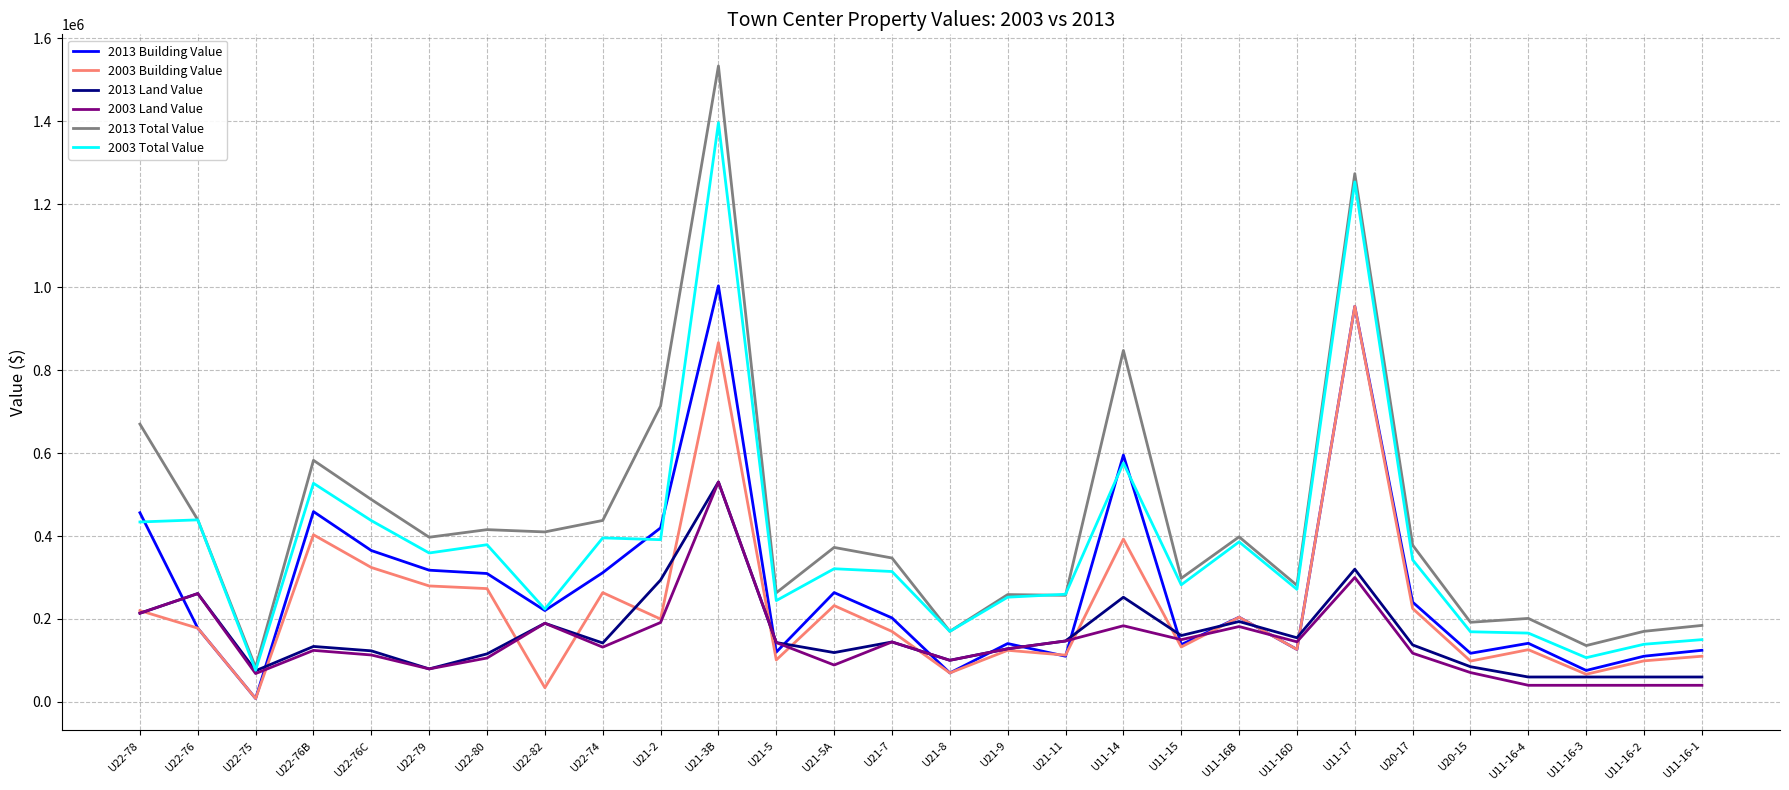

The value of 2013 Building Value at U21-7 is 202500. True or false?

True